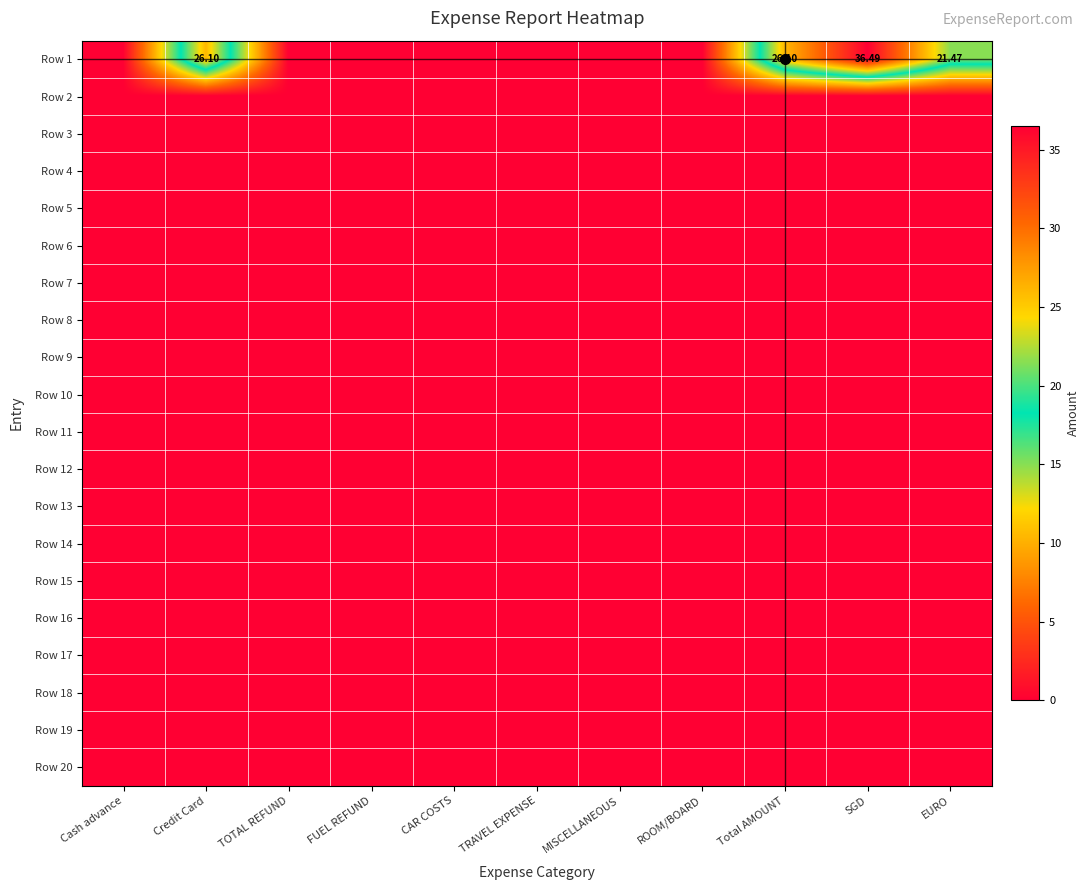

What is the maximum value shown in the chart?

36.5